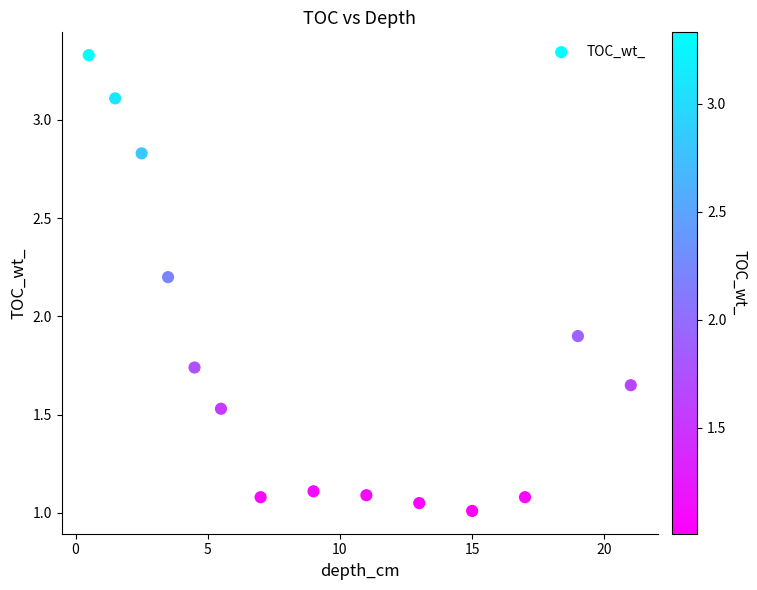

What is the range of X values (max minus min)?

20.5